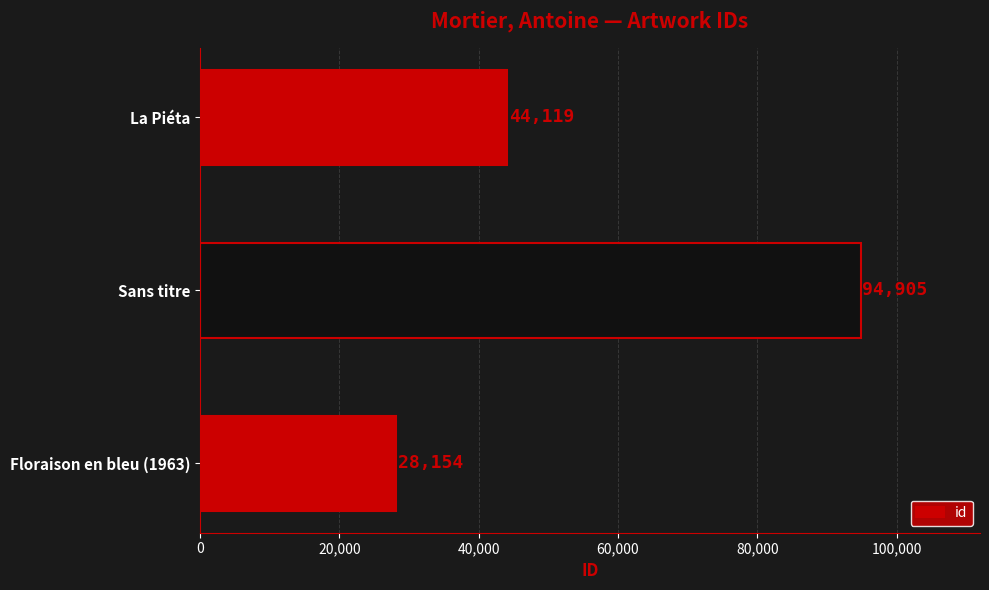

What is the average value?

55726